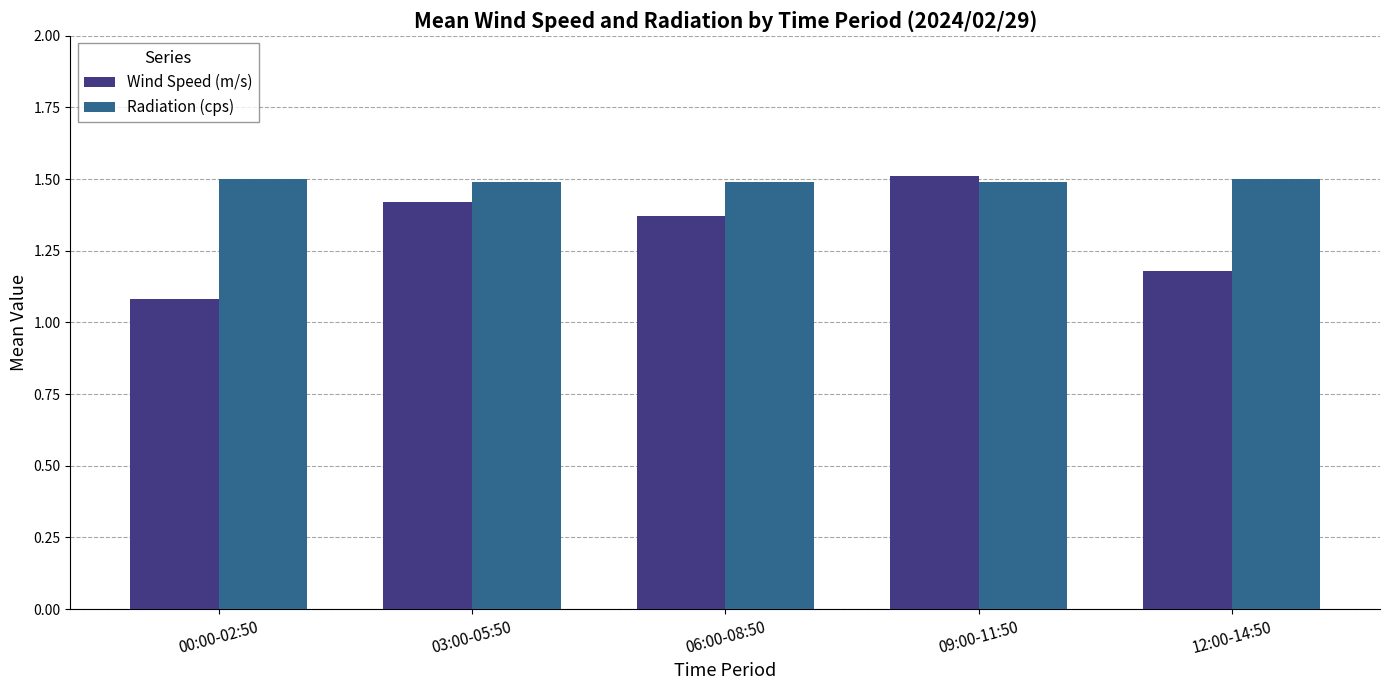

At which label does Wind Speed (m/s) reach its peak?

09:00-11:50